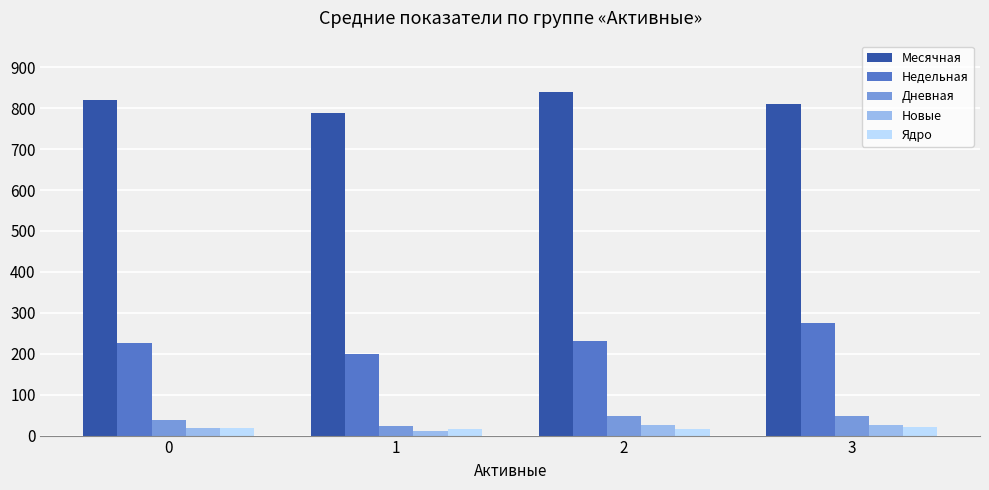

Are the bars horizontal?

No